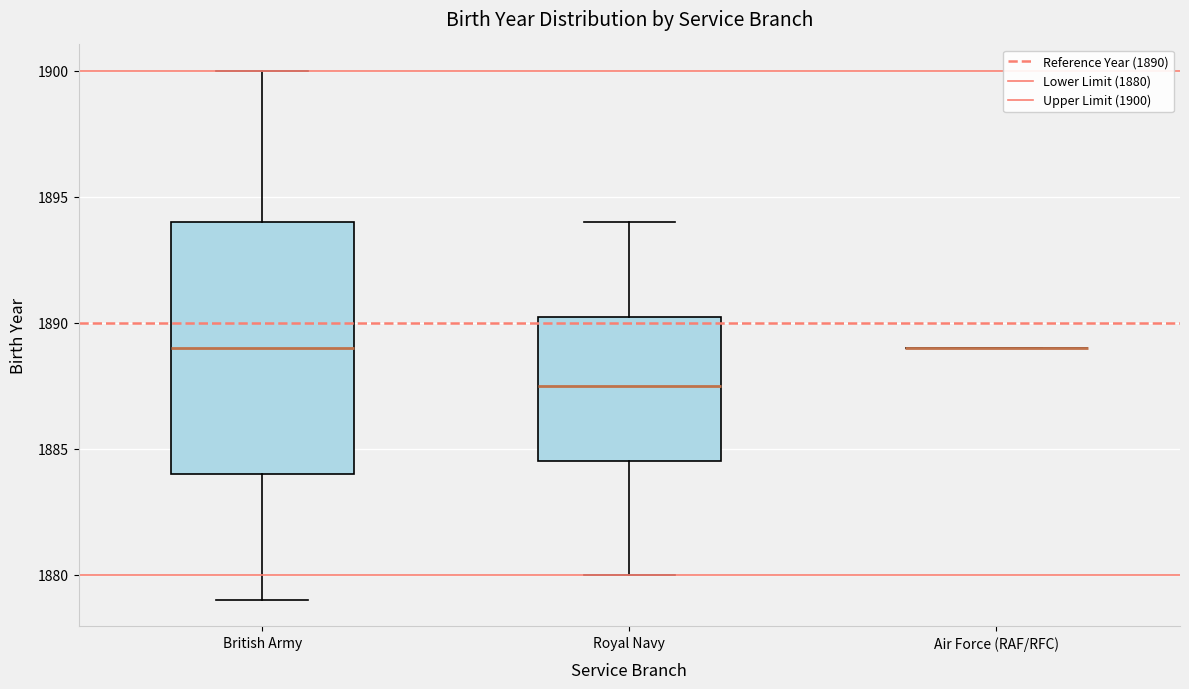

Which box is the tallest, from its lower edge to its upper edge?

British Army